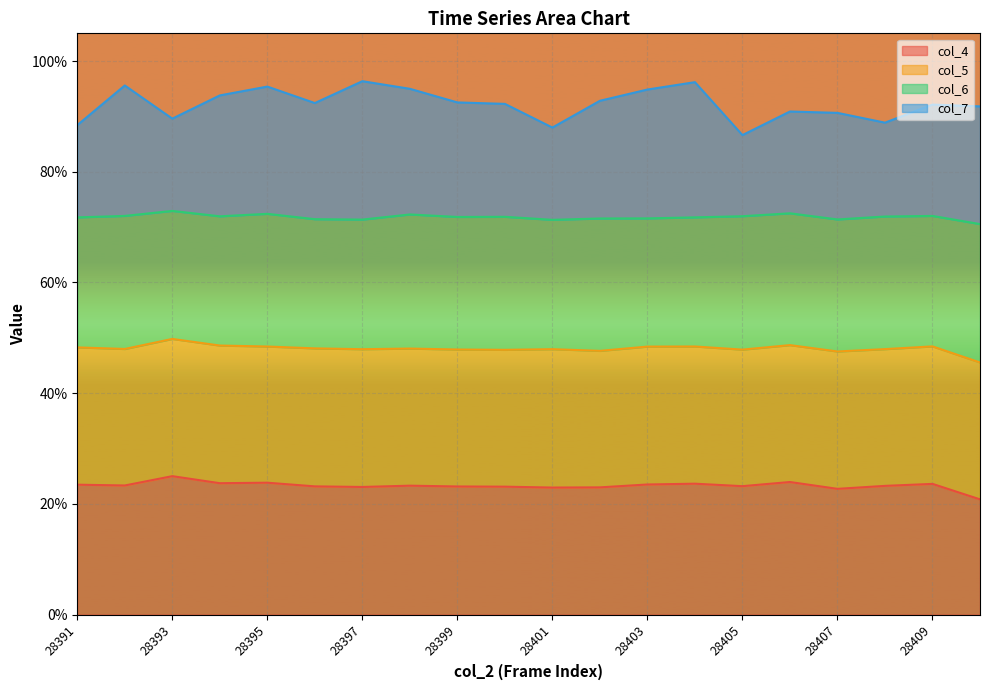

What is the sum of the col_4 values at 28392 and 28400?

0.5